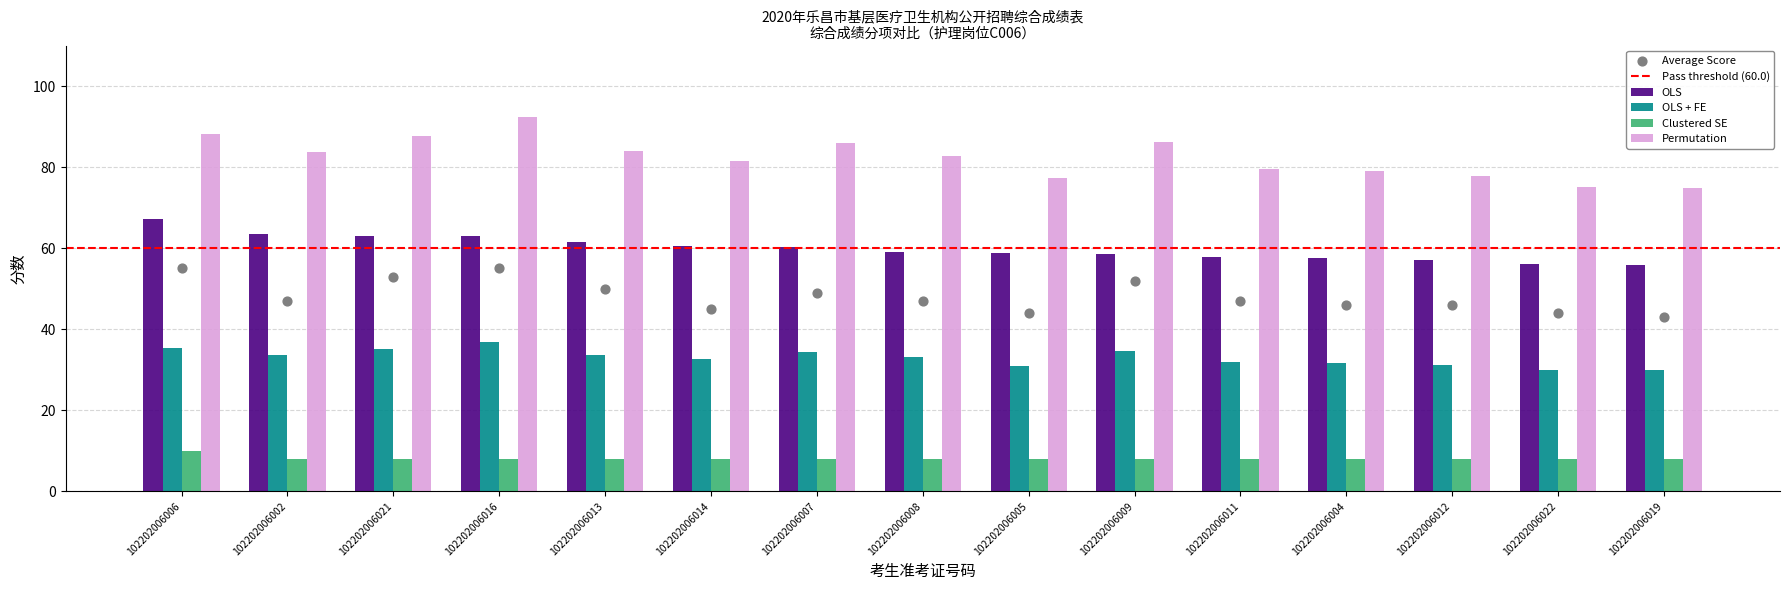

What is the sum of all OLS values?

900.4